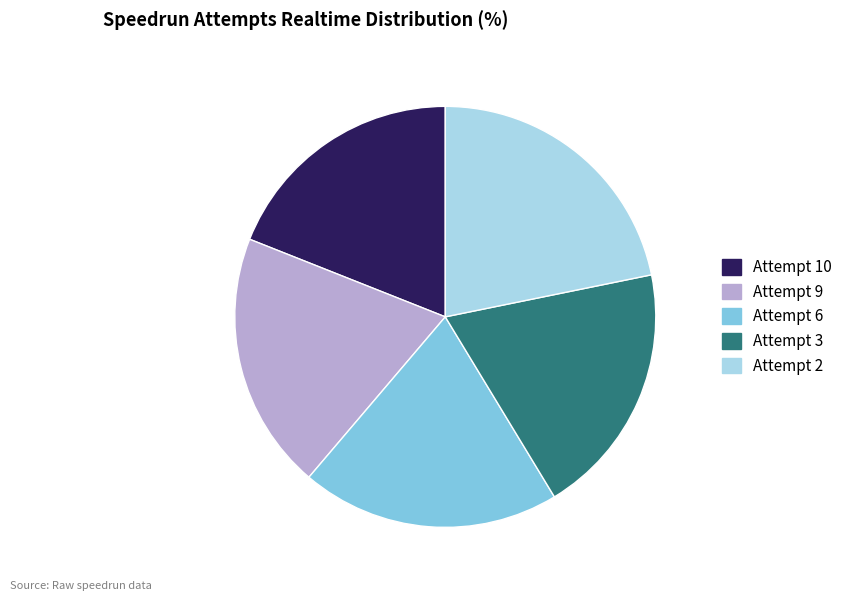

Is the sum of Attempt 2 and Attempt 3 greater than half?

No